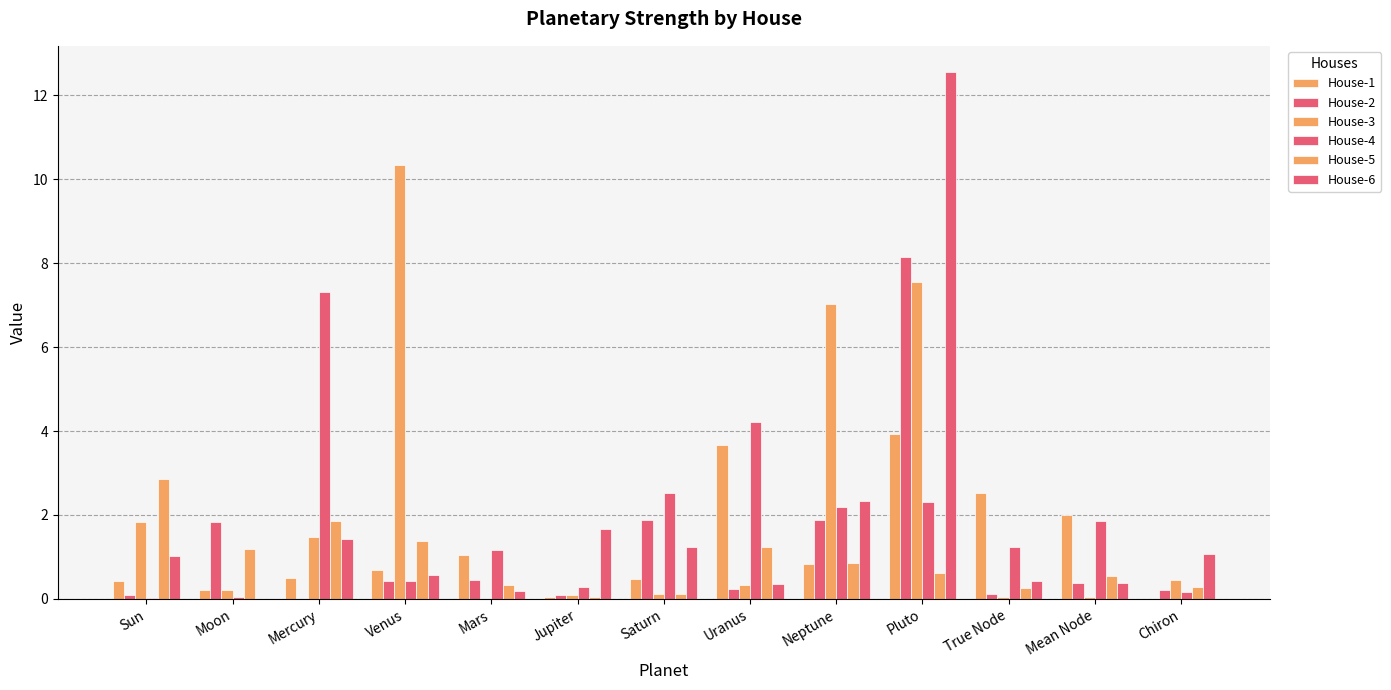

Between Saturn and Venus, which is larger?

Venus